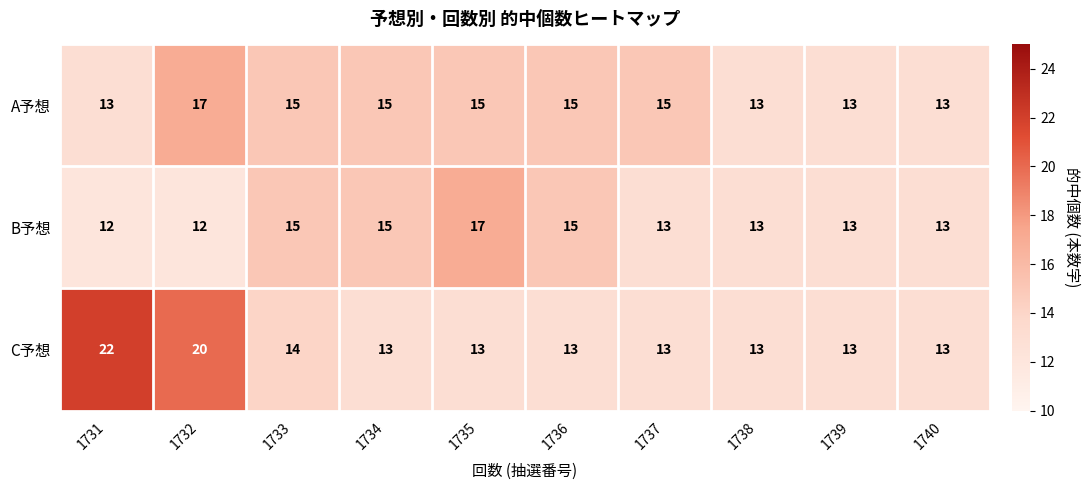

Which series has the largest range (max minus min)?

C予想